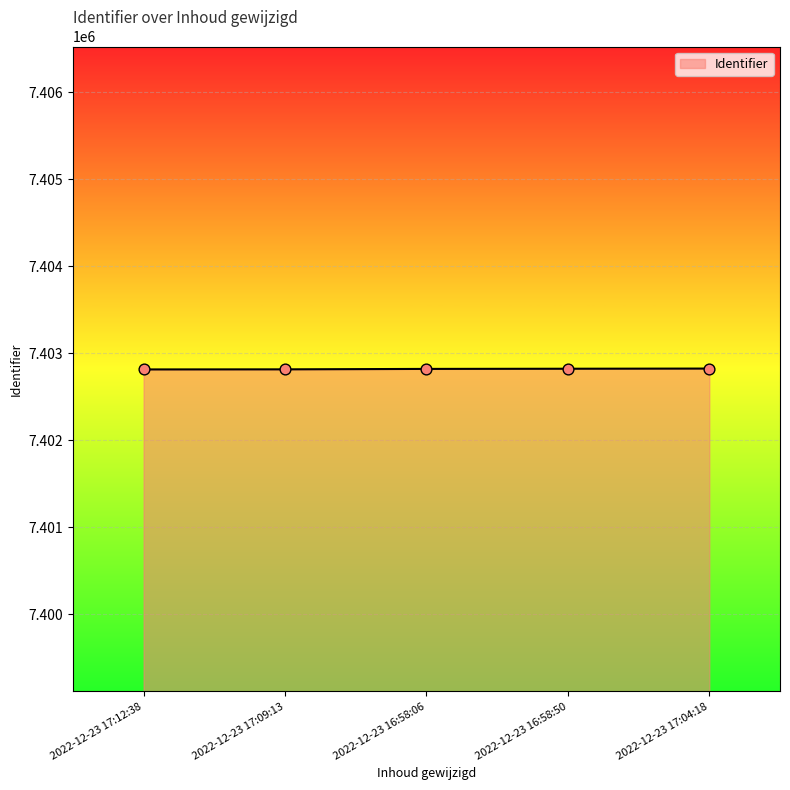

Approximately how many times larger is the value at 2022-12-23 17:09:13 compared to 2022-12-23 17:04:18?

1.0